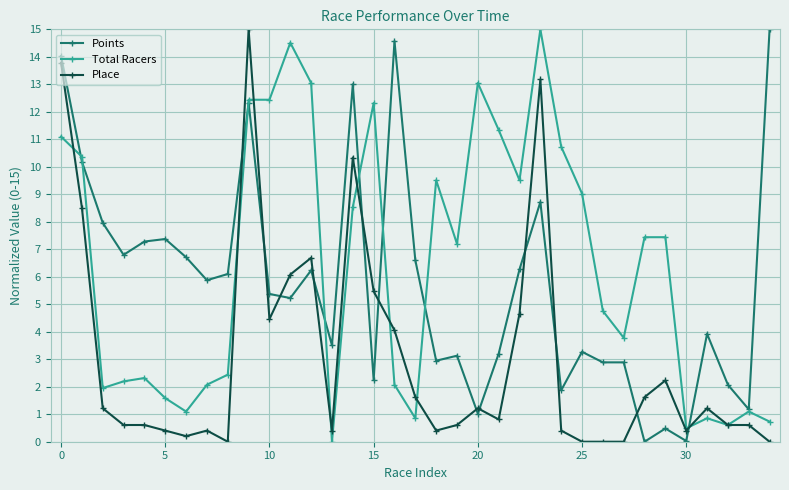

True or false: Points and Place cross at least once.

True